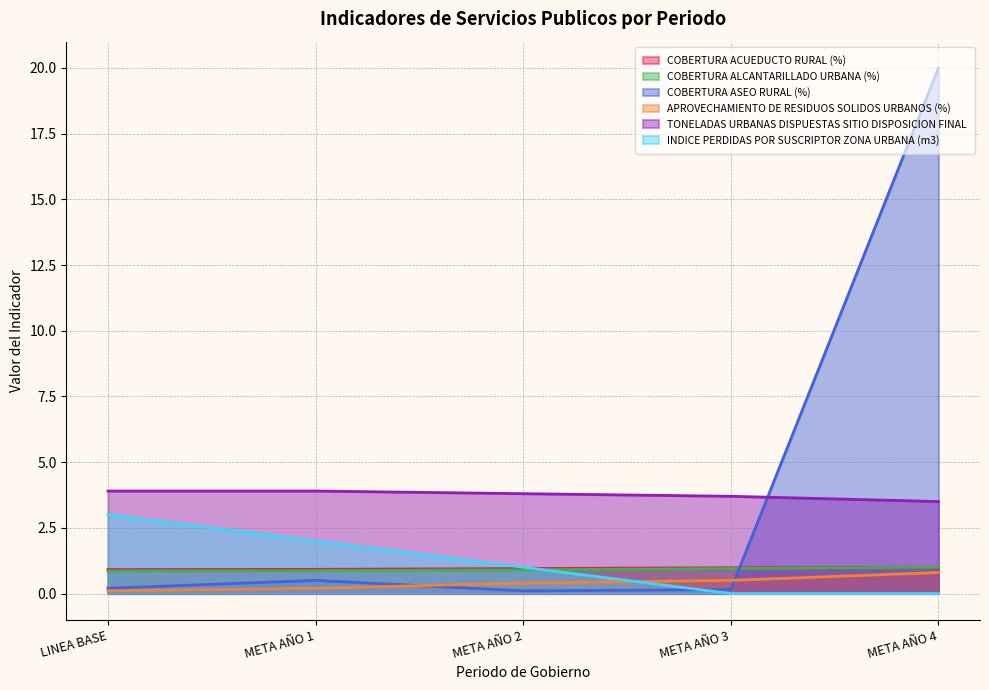

What is the average value of the COBERTURA ASEO RURAL (%) series?

4.2